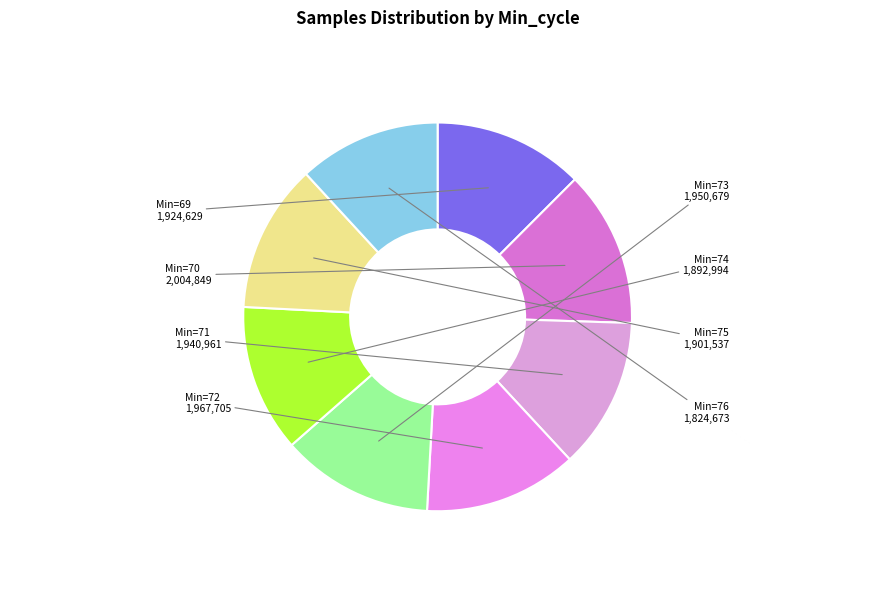

Count the number of slices in the pie.

8